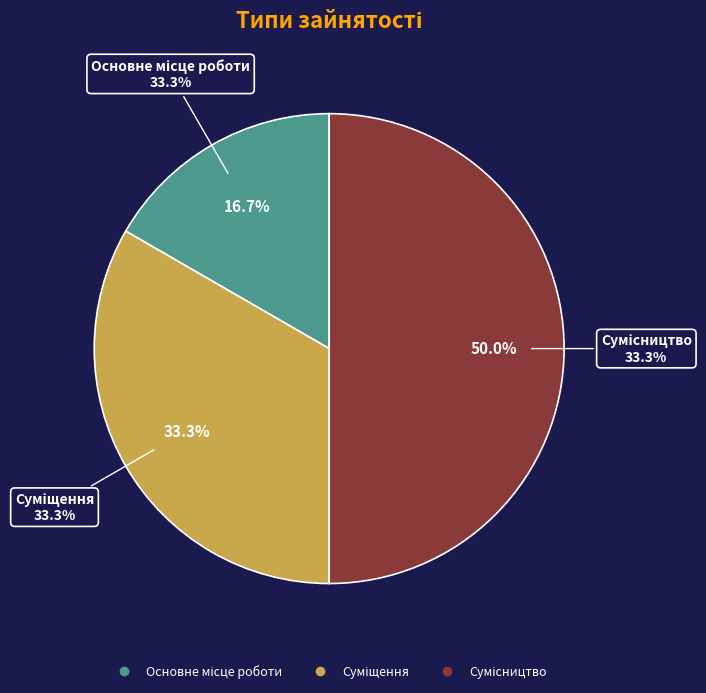

True or false: Сумісництво accounts for 50% of the total.

True